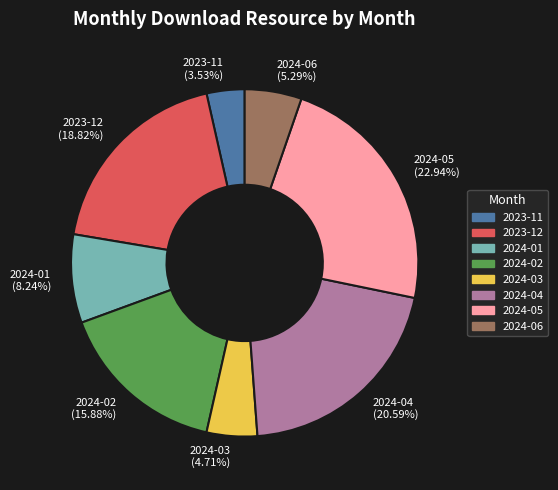

What percentage do 2023-12 and 2024-03 together represent?

23.5%